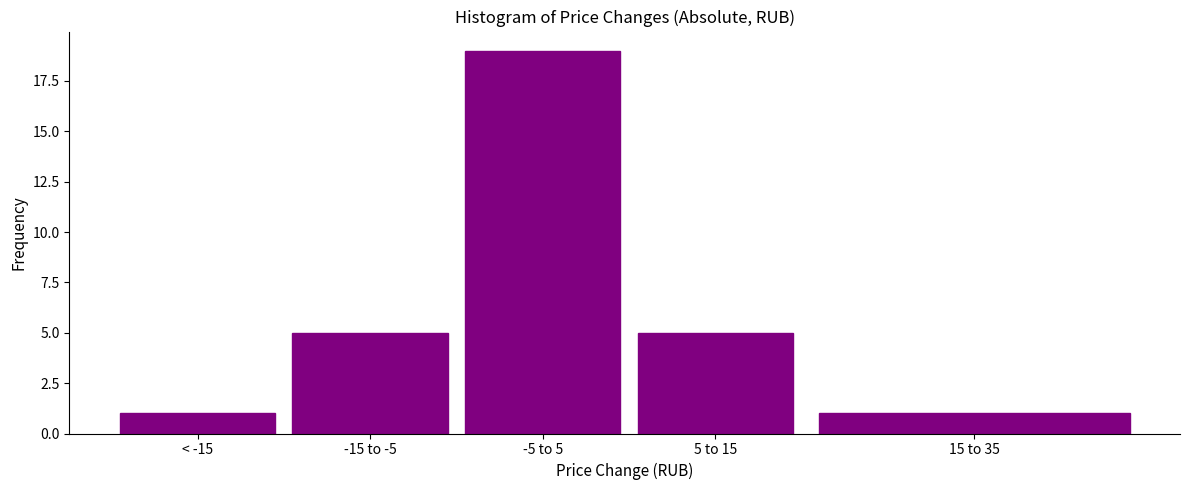

Reading left to right, transcribe all the data shown in this chart.

1	5	19	5	1